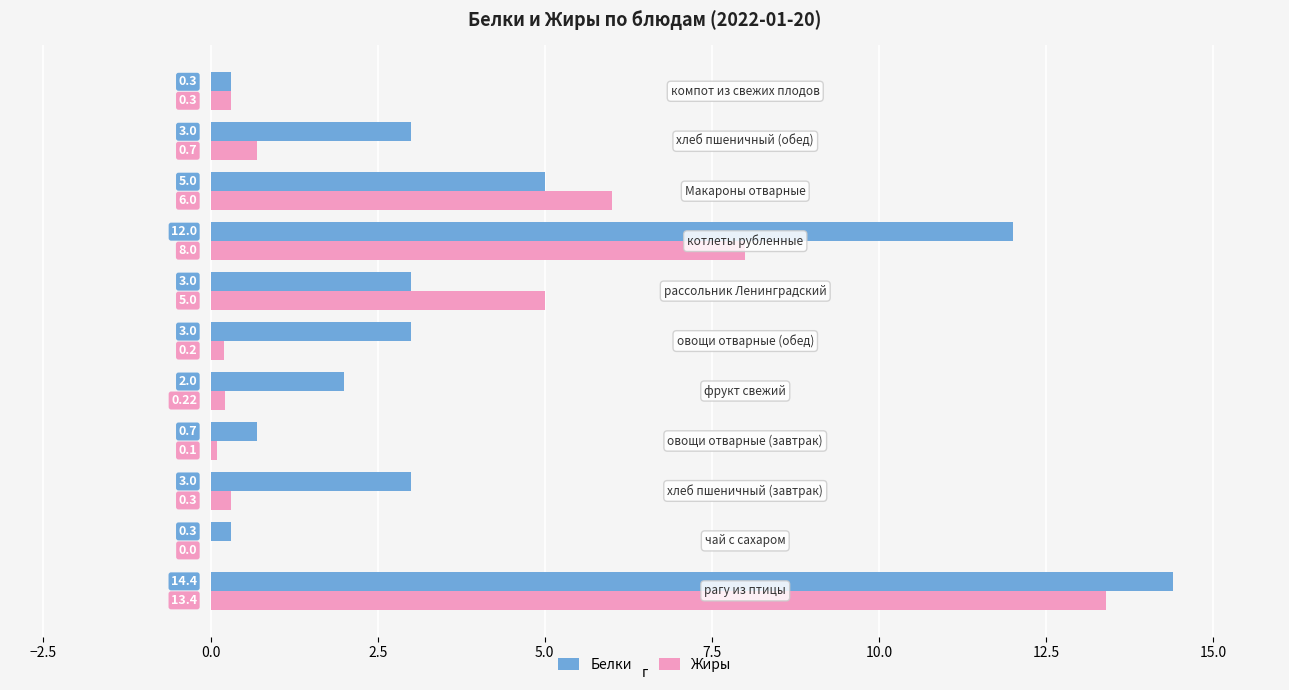

Which series has the largest total across all categories?

Белки